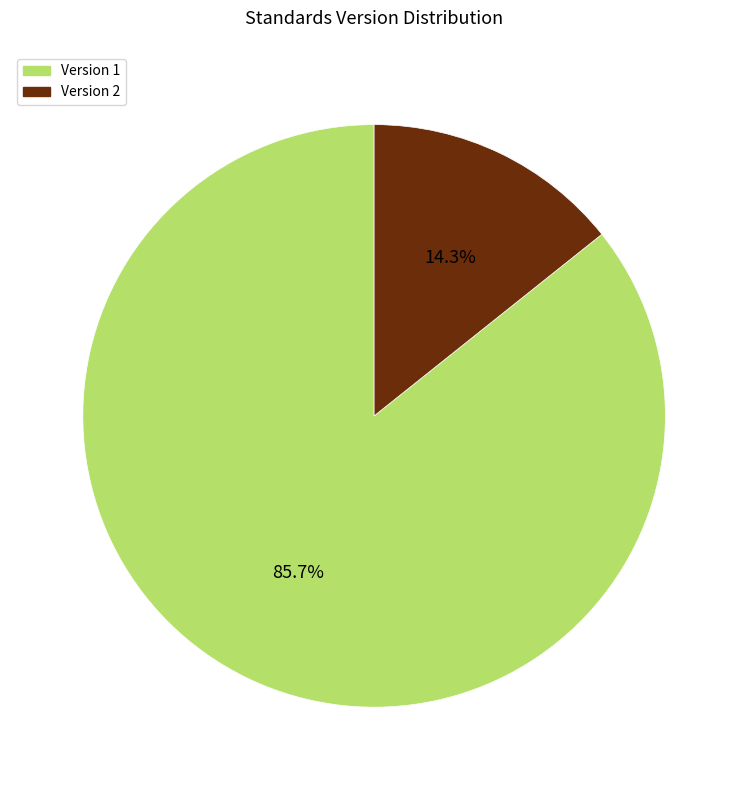

Does any single category account for the majority?

Yes